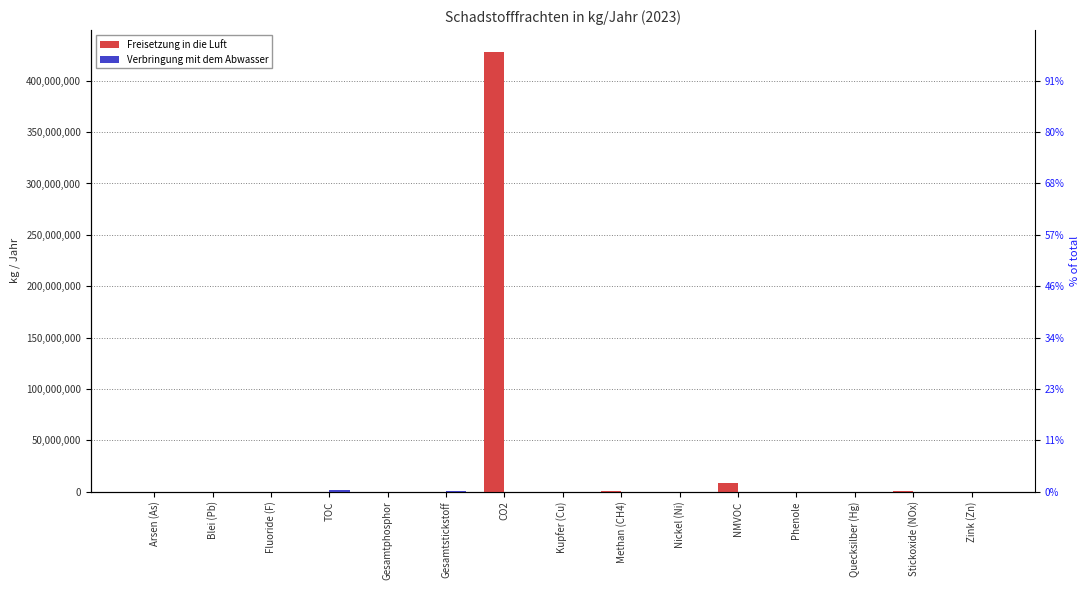

What is the difference between the Freisetzung in die Luft values at Gesamtphosphor and Methan (CH4)?

200000